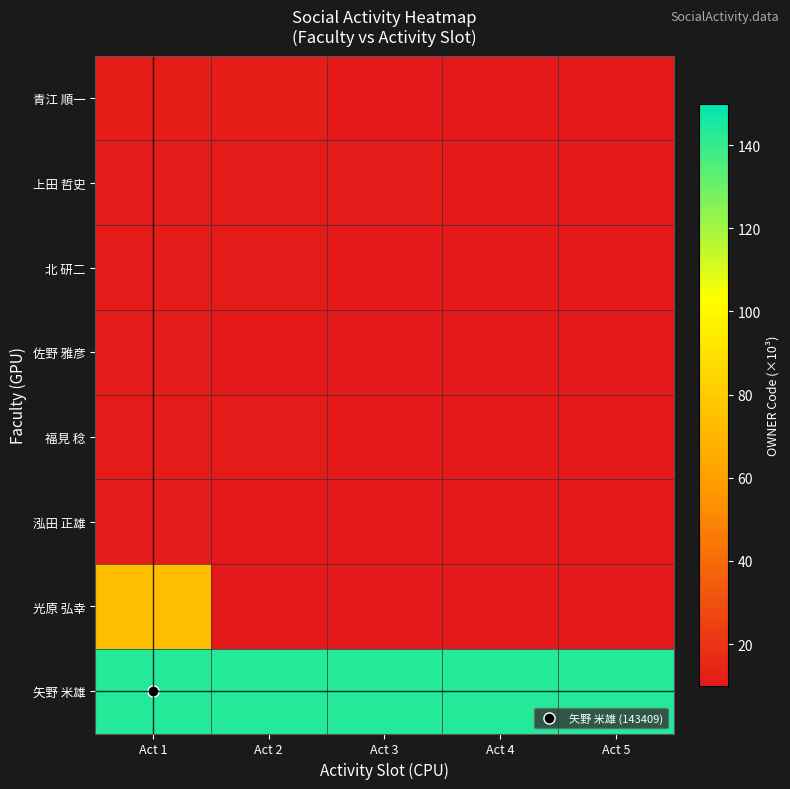

At how many categories does at least one series exceed 61?

5